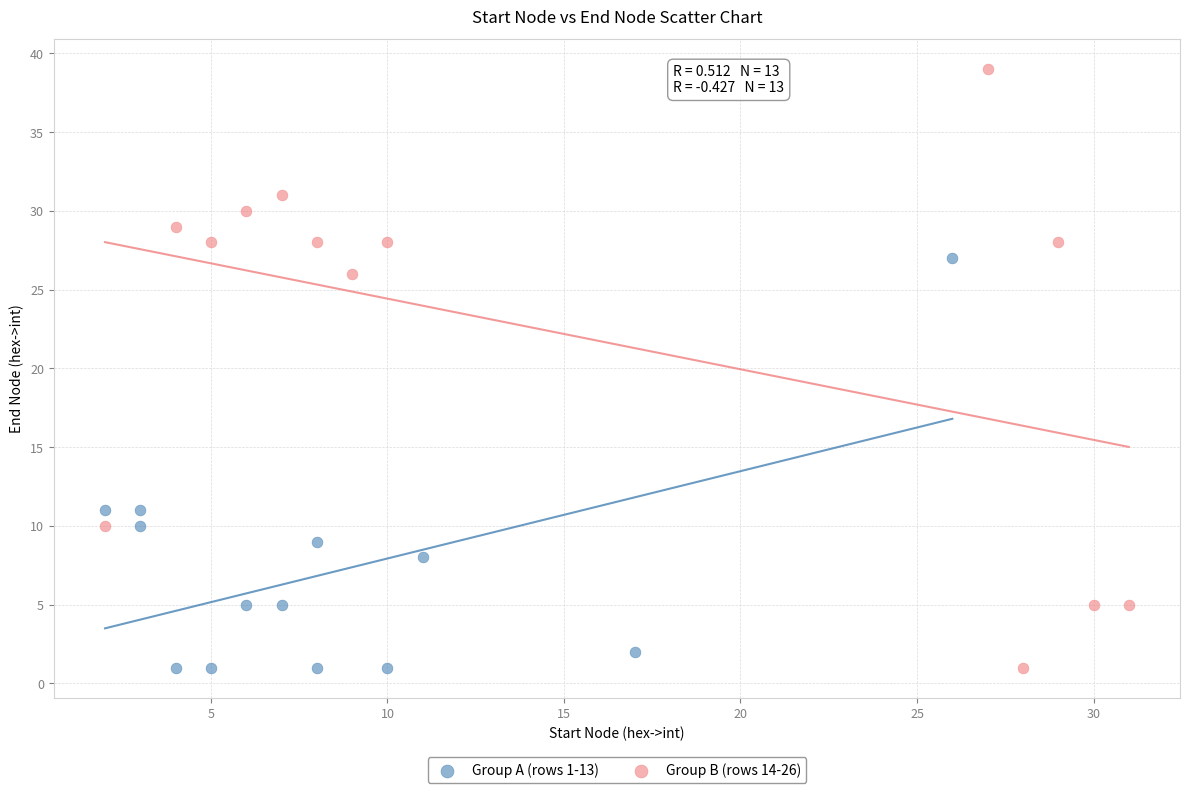

Which series reaches the maximum Y coordinate?

Group B (rows 14-26)